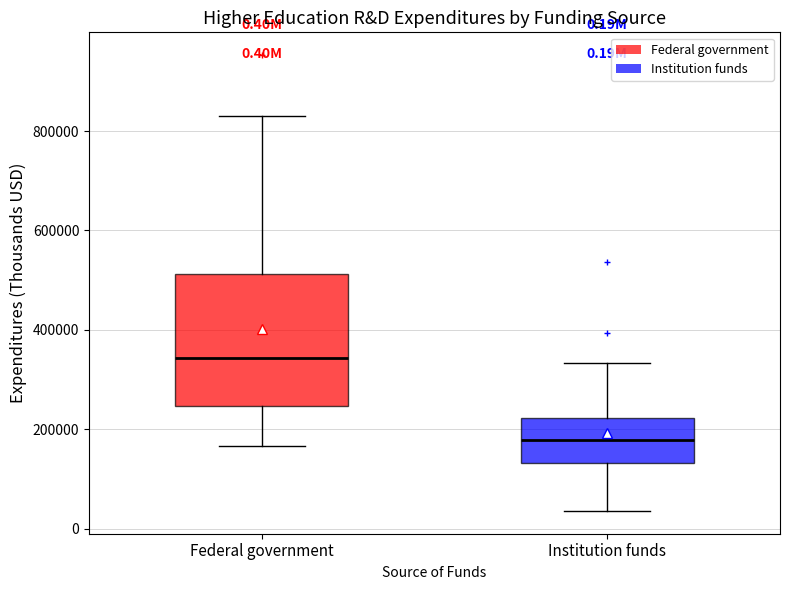

Which box's median line is the highest?

Federal government